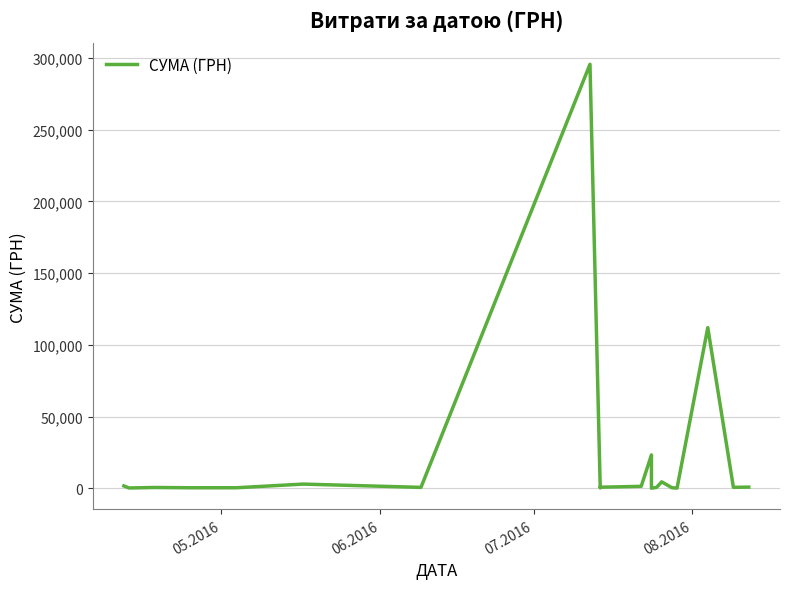

What is the minimum value shown in the chart?

11.2